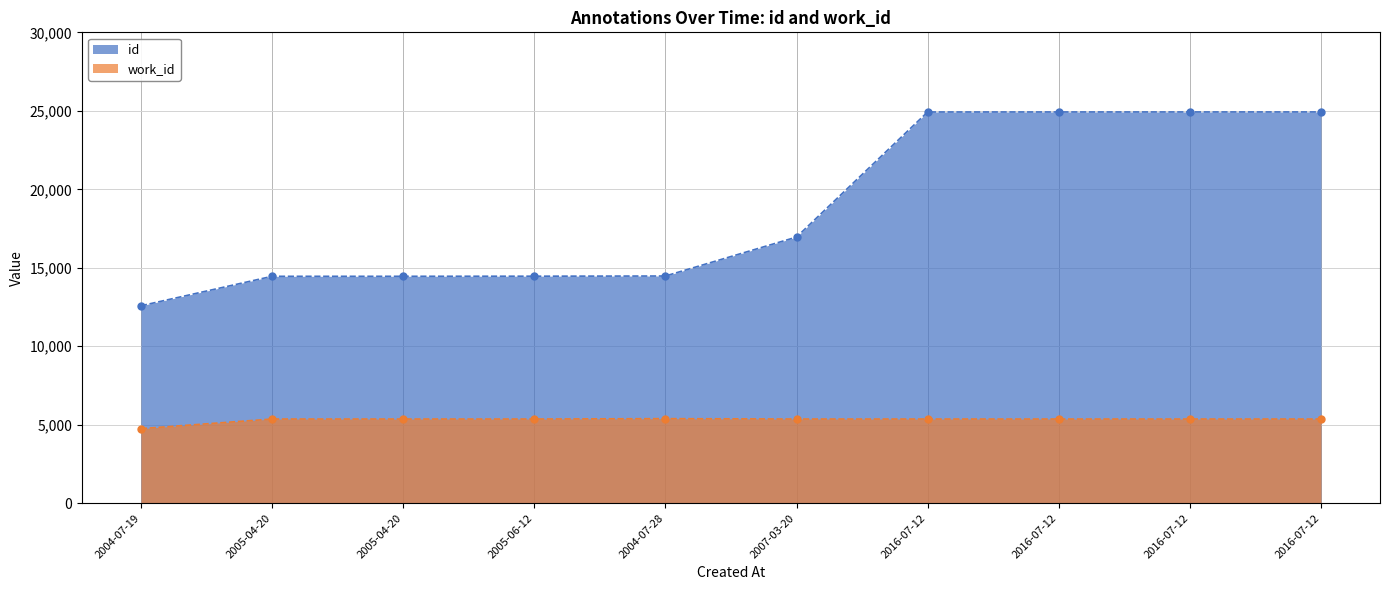

Which series has the widest spread of Y values?

id